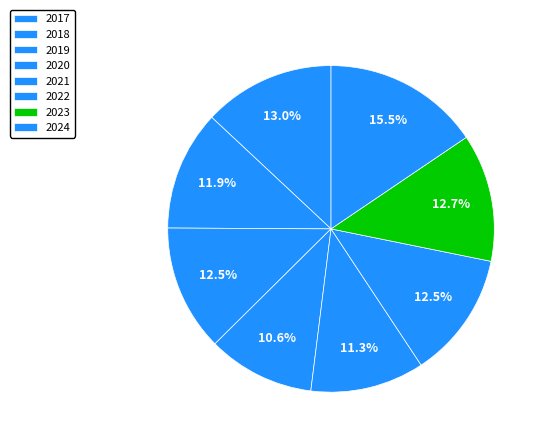

Does any single category account for the majority?

No